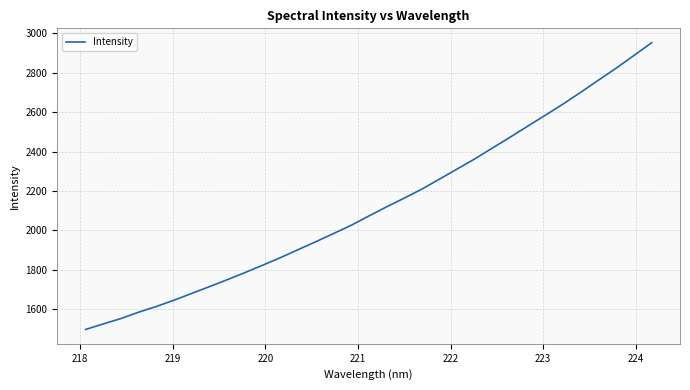

What is the difference between the maximum and minimum values?

1455.5